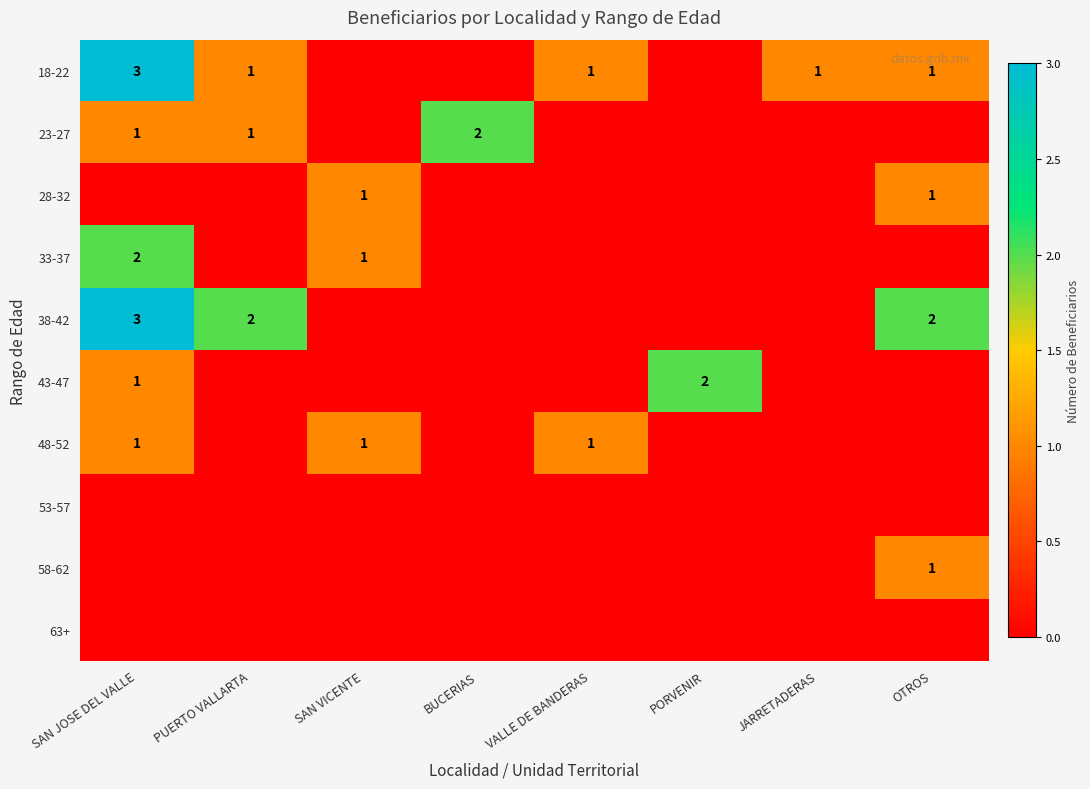

True or false: 18-22 has a value of 2 at JARRETADERAS.

False